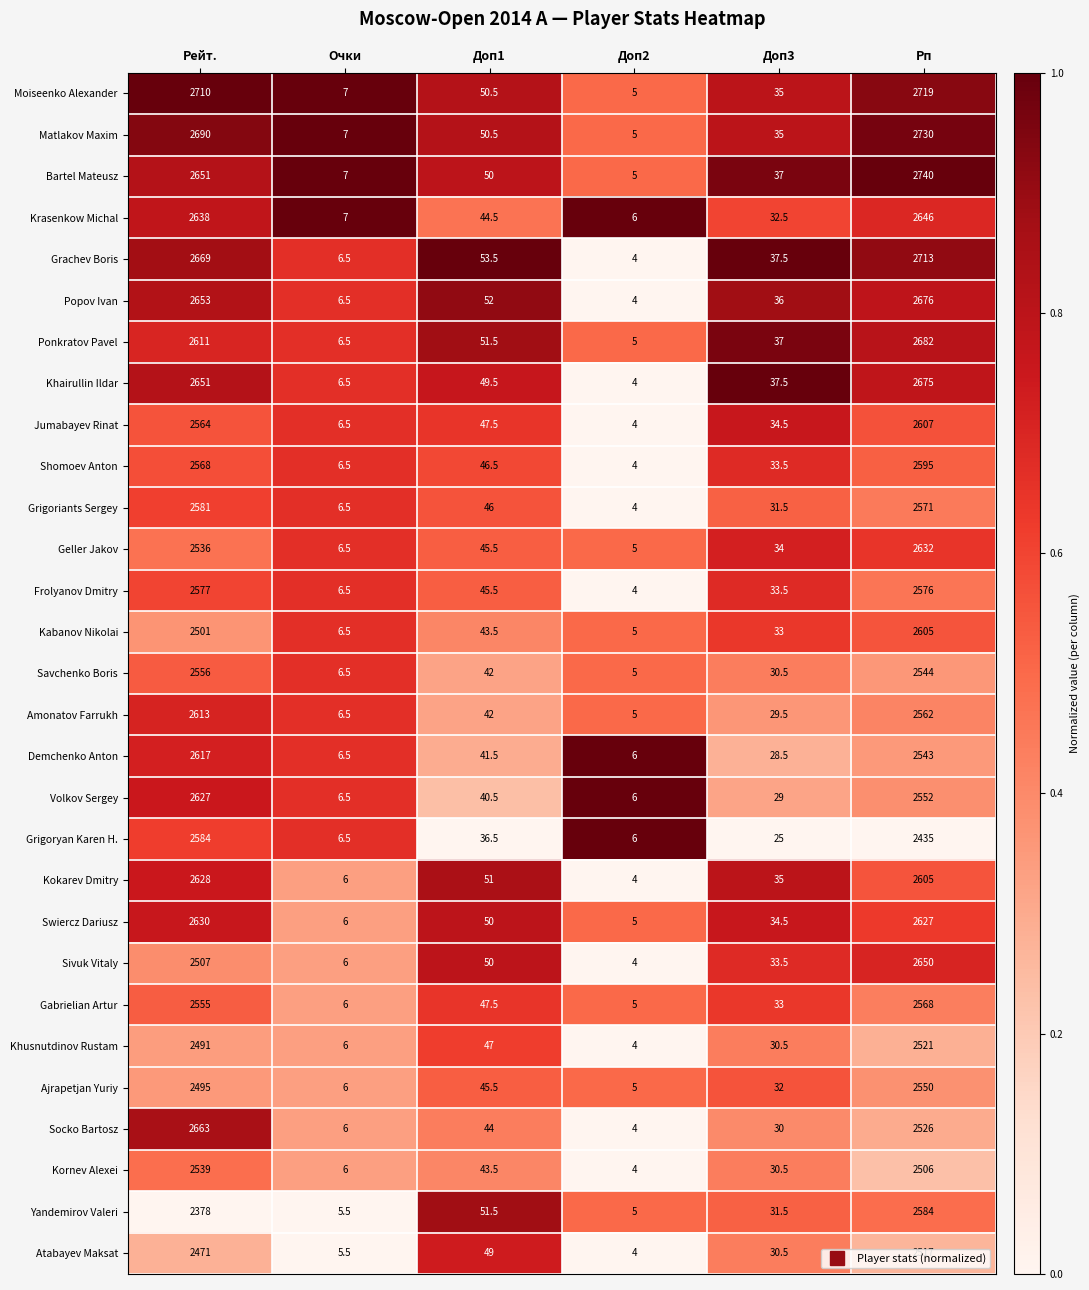

Is the value of Yandemirov Valeri at Рейт. greater than the value of Volkov Sergey at Доп1?

Yes